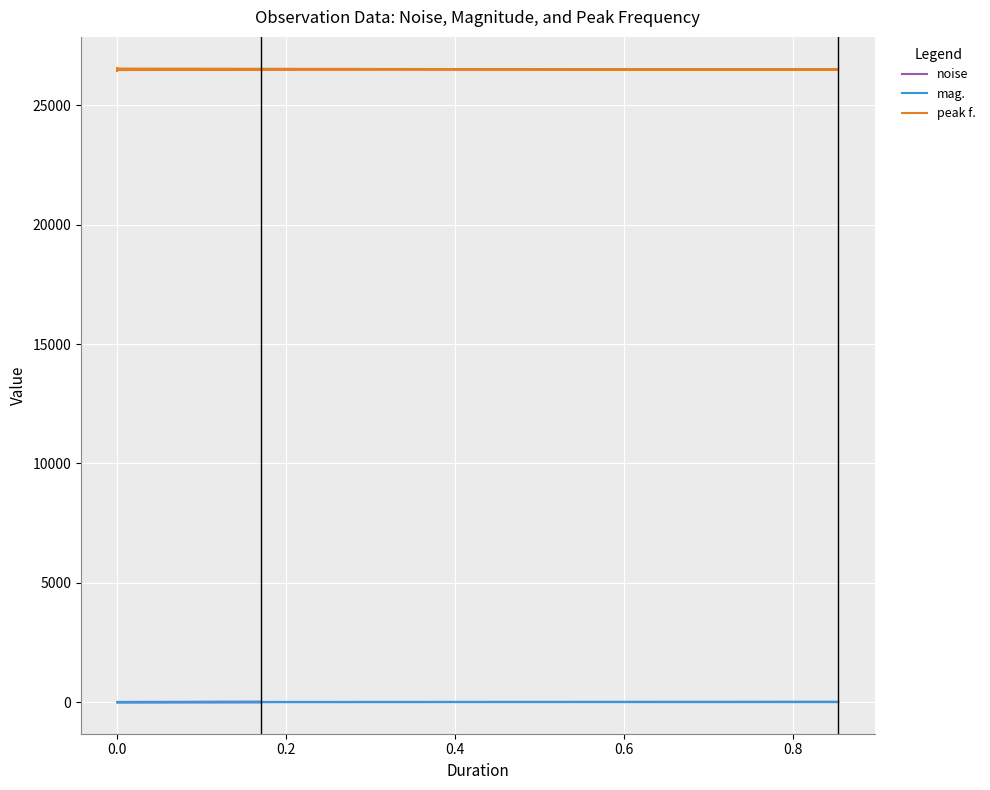

Is this an area chart (filled region under the line)?

No